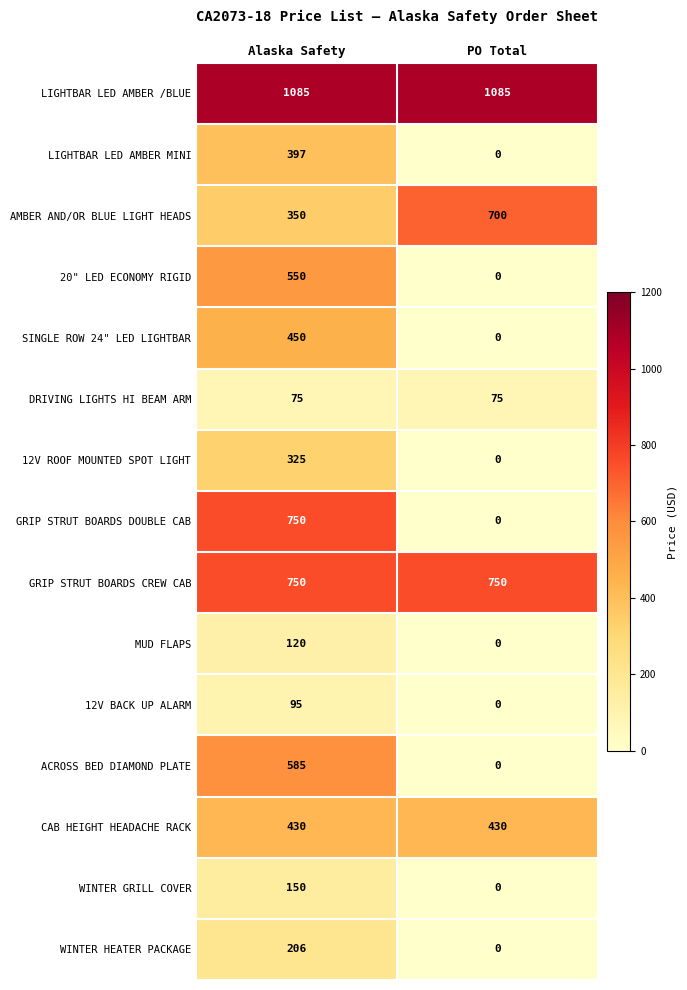

Which series has the largest range (max minus min)?

GRIP STRUT BOARDS DOUBLE CAB